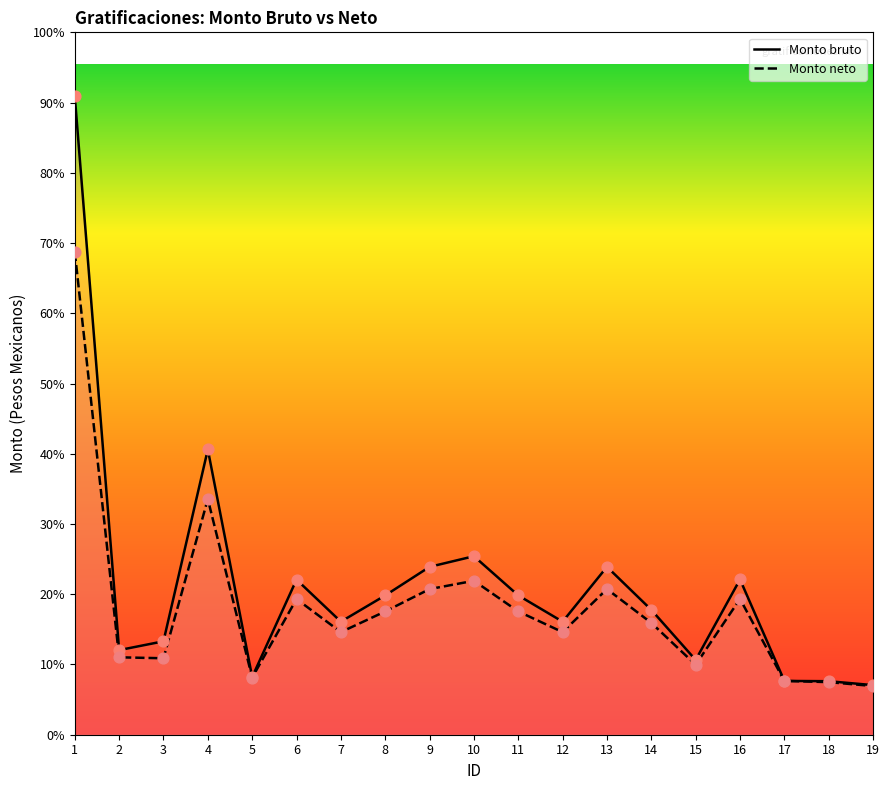

What are all the series names shown in the legend?

Monto bruto, Monto neto